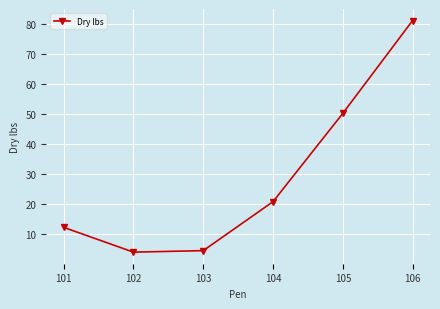

The chart shows a value of 3.9 at 102. True or false?

True